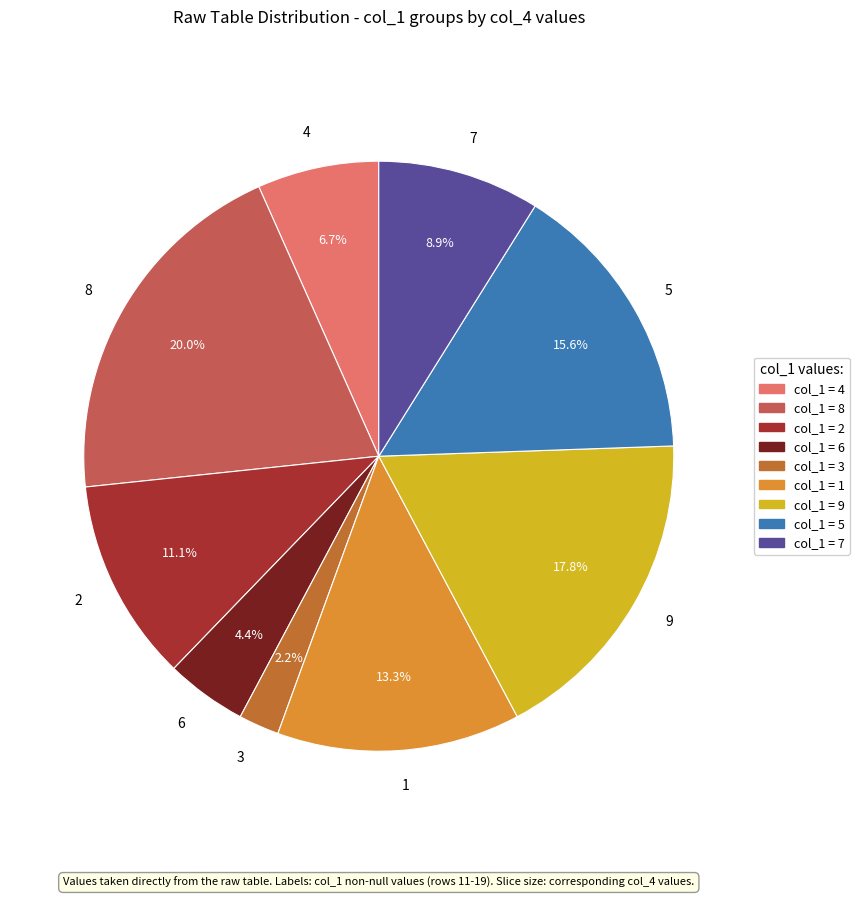

Is there any slice that represents more than half of the pie?

No